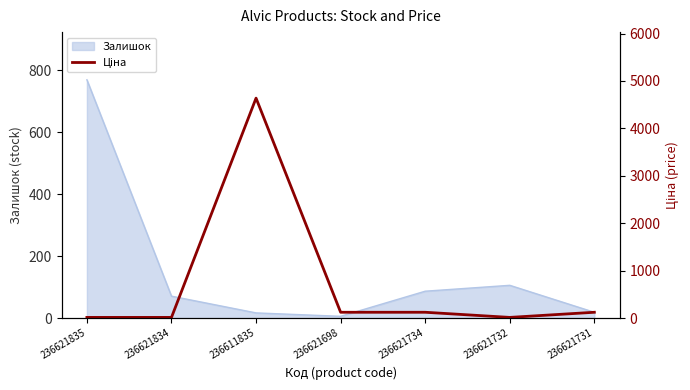

What is the maximum value shown in the chart?

4638.7